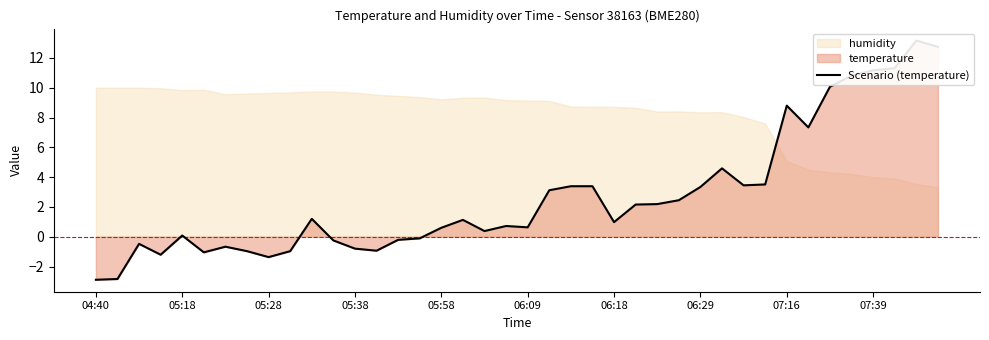

What is the difference between the maximum and second lowest values?

16.0